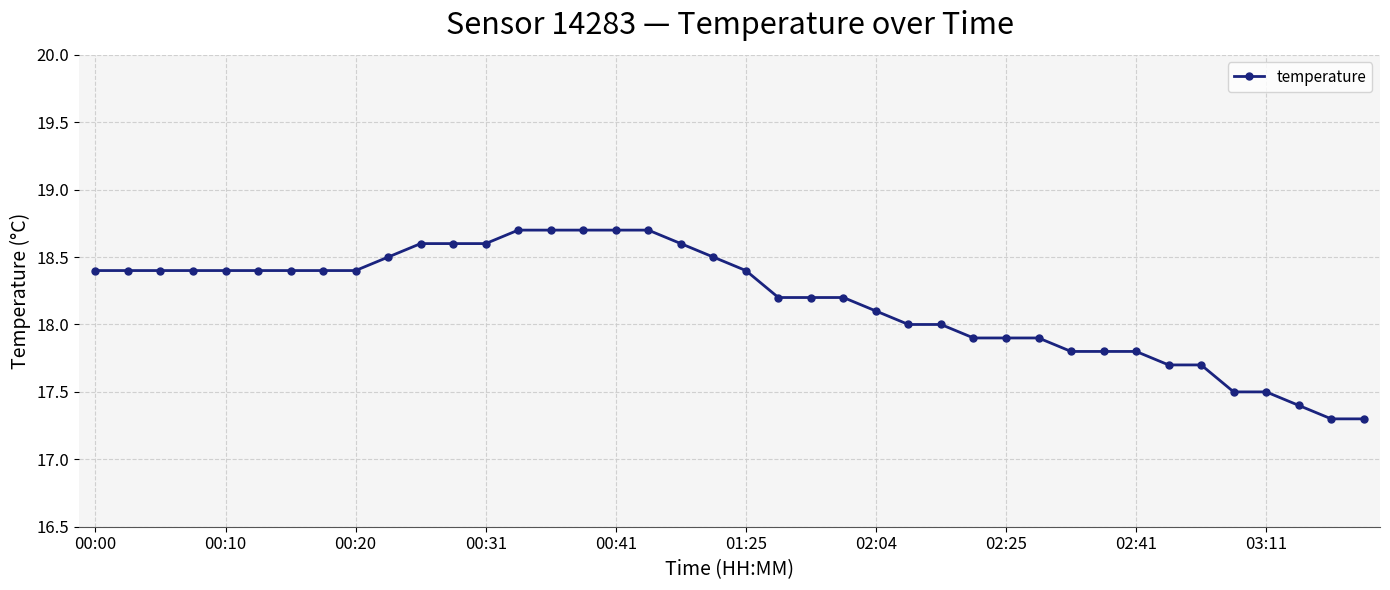

What is the smallest value displayed?

17.3